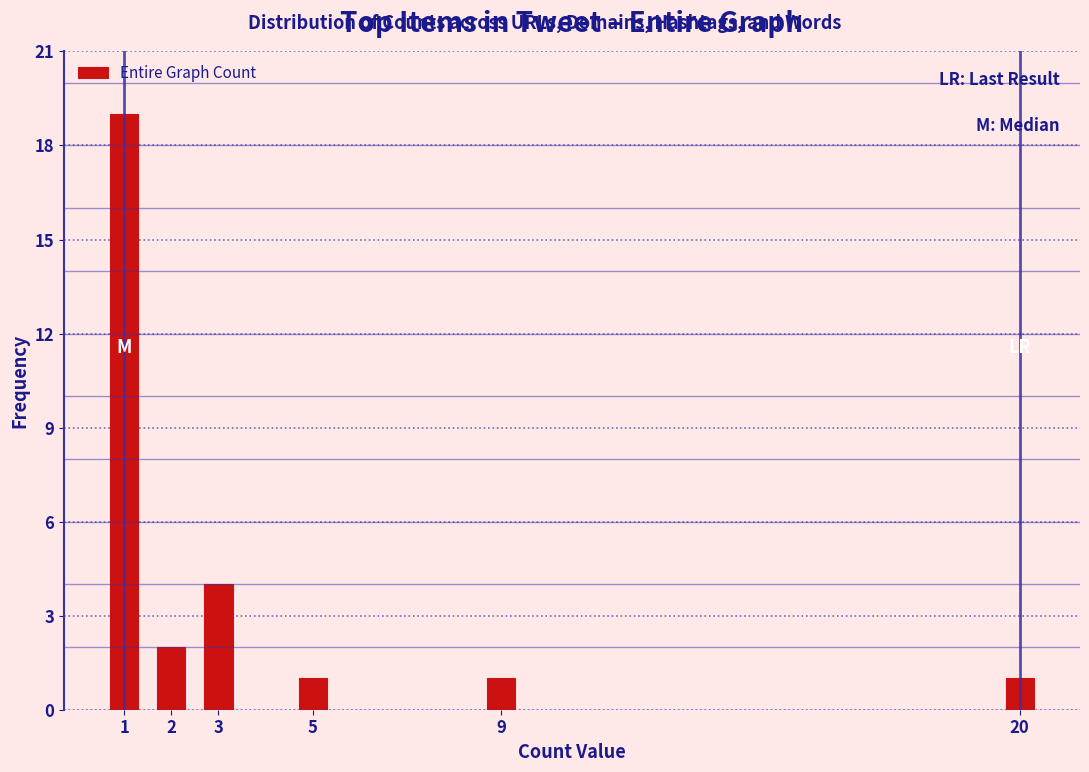

Reading left to right, list all the values displayed in this chart.

19	2	4	1	1	1